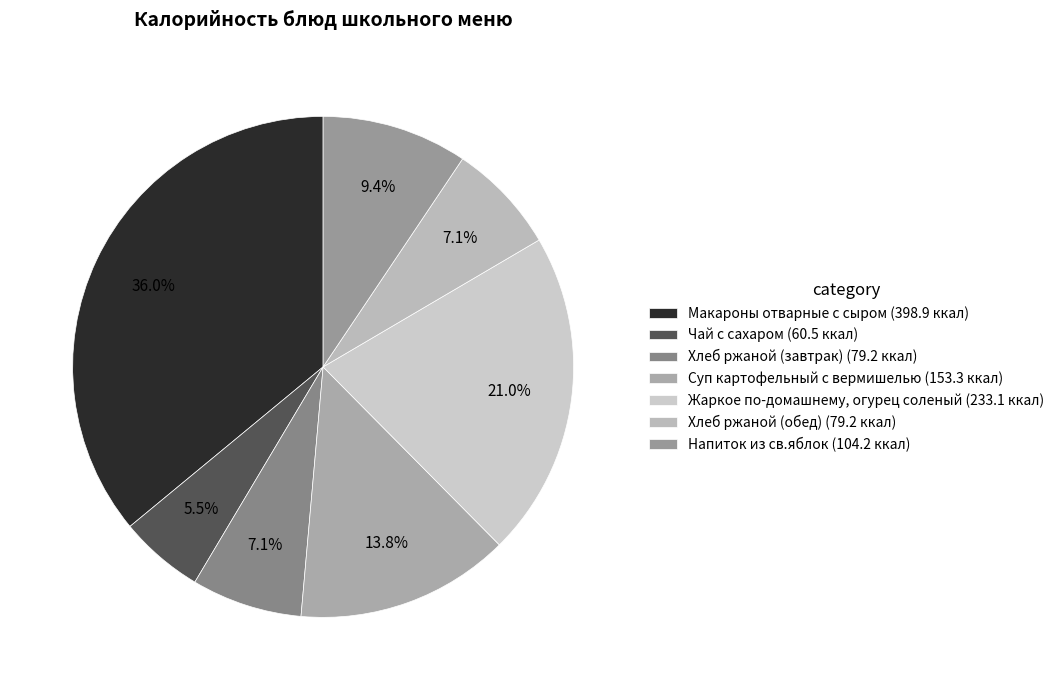

How many slices are in this pie chart?

7